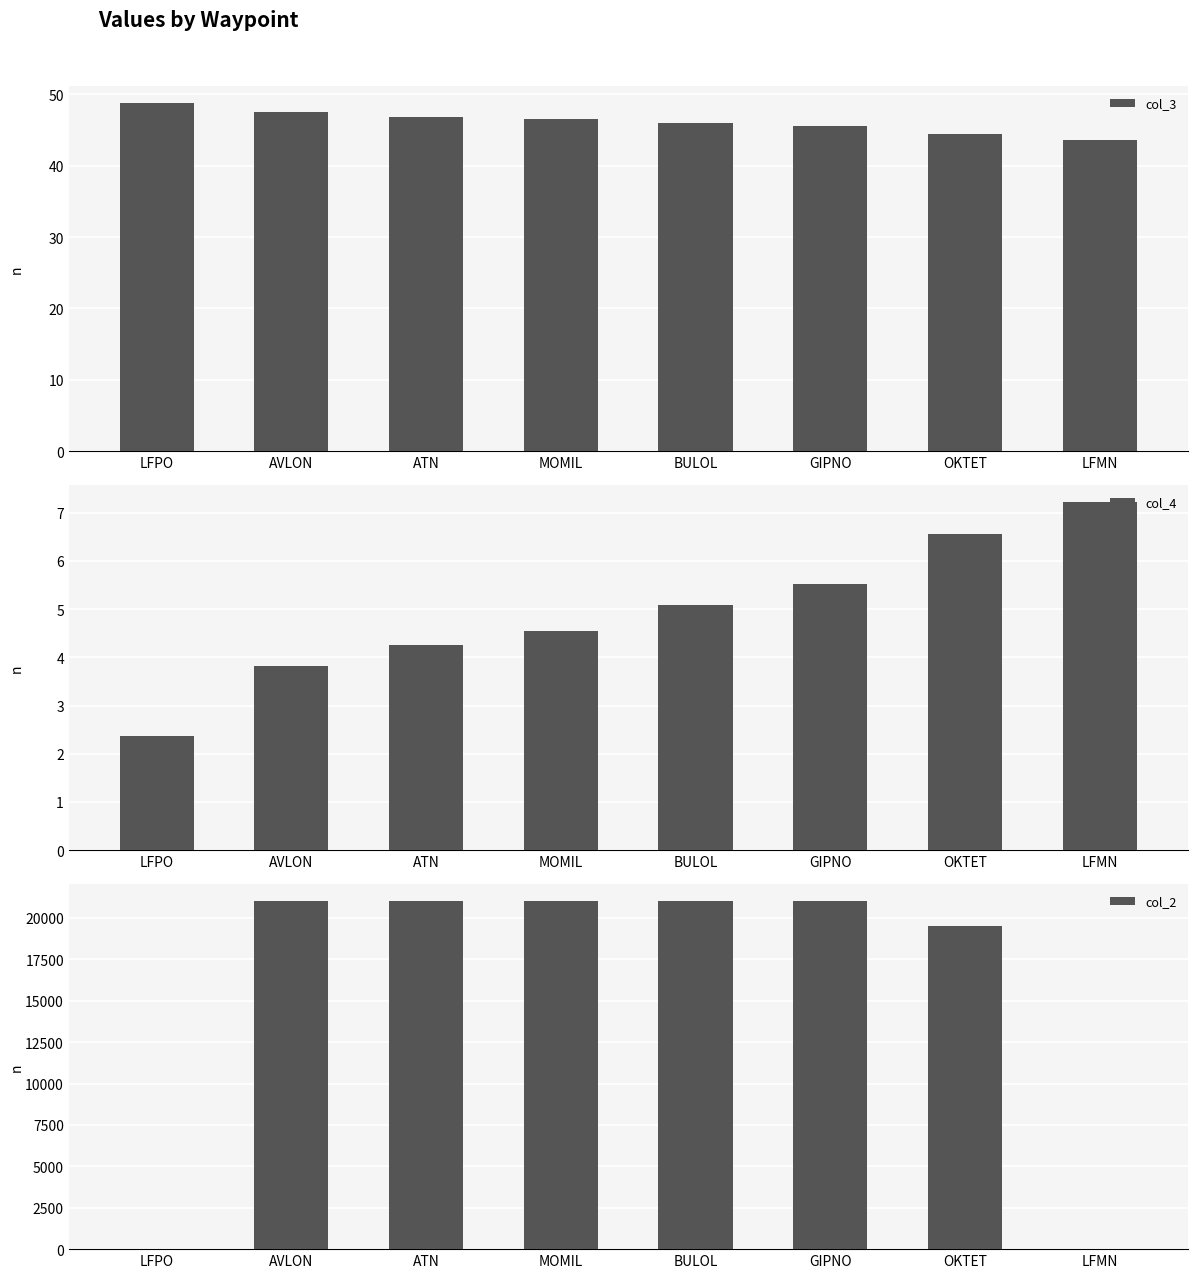

What position from the right is AVLON?

7